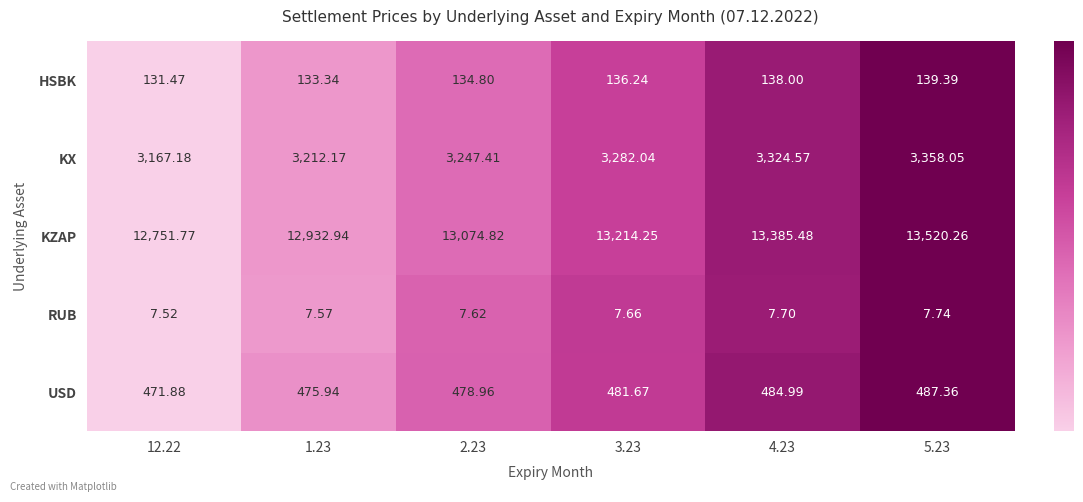

Which series has the largest total across all categories?

KZAP